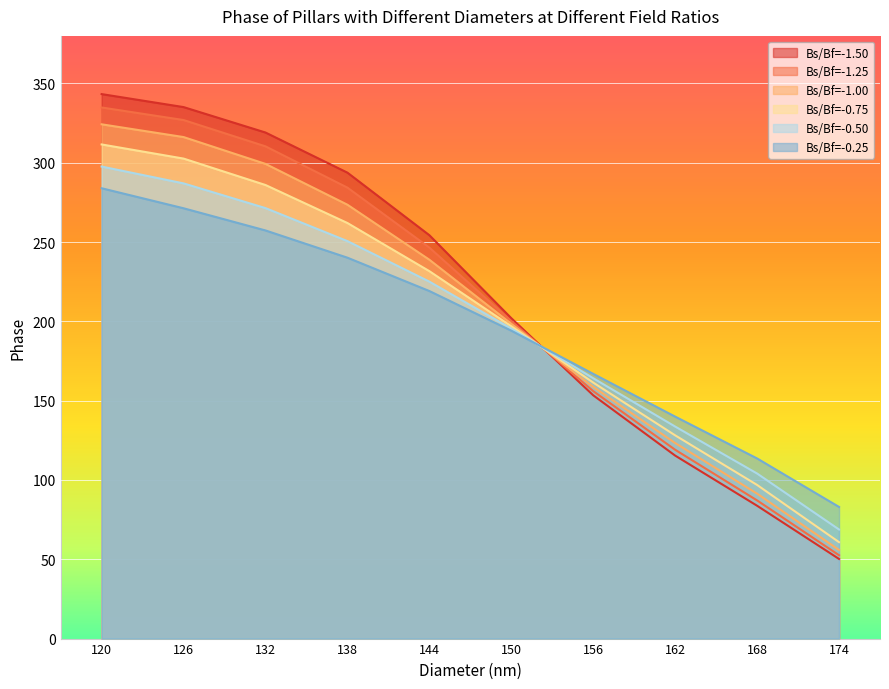

What is the highest value of the Bs/Bf=-0.25 series?

283.9